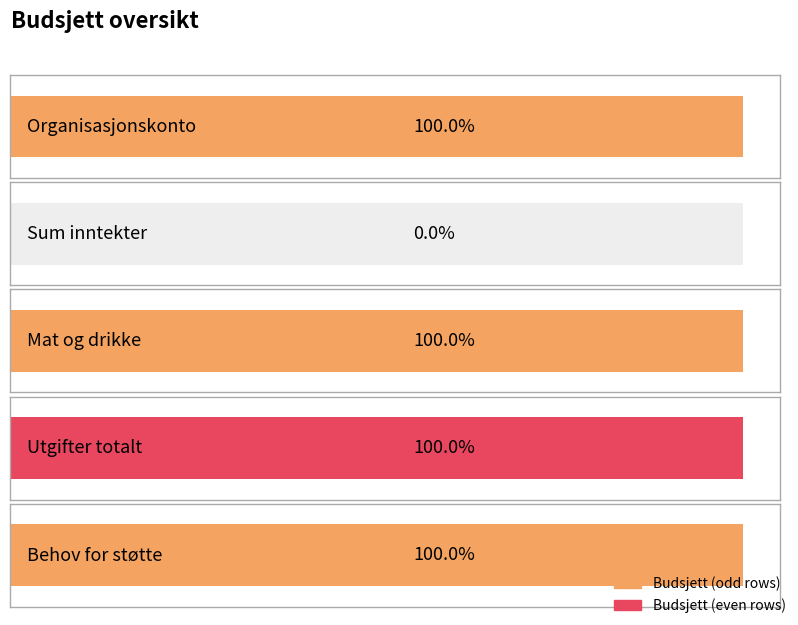

At which category does the chart reach its peak across all series?

Organisasjonskonto